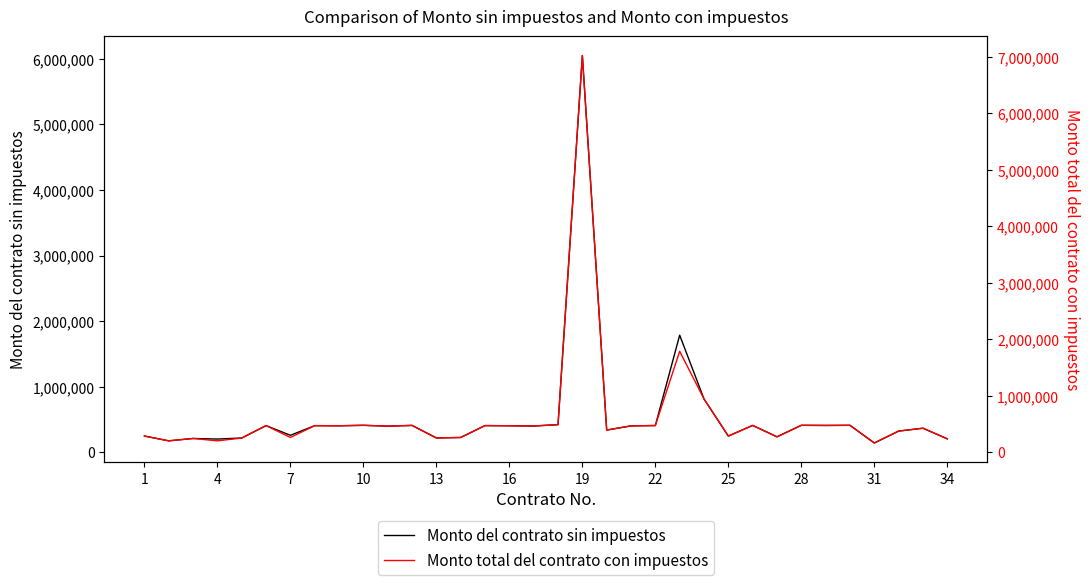

Between 28 and 13, which is larger?

28